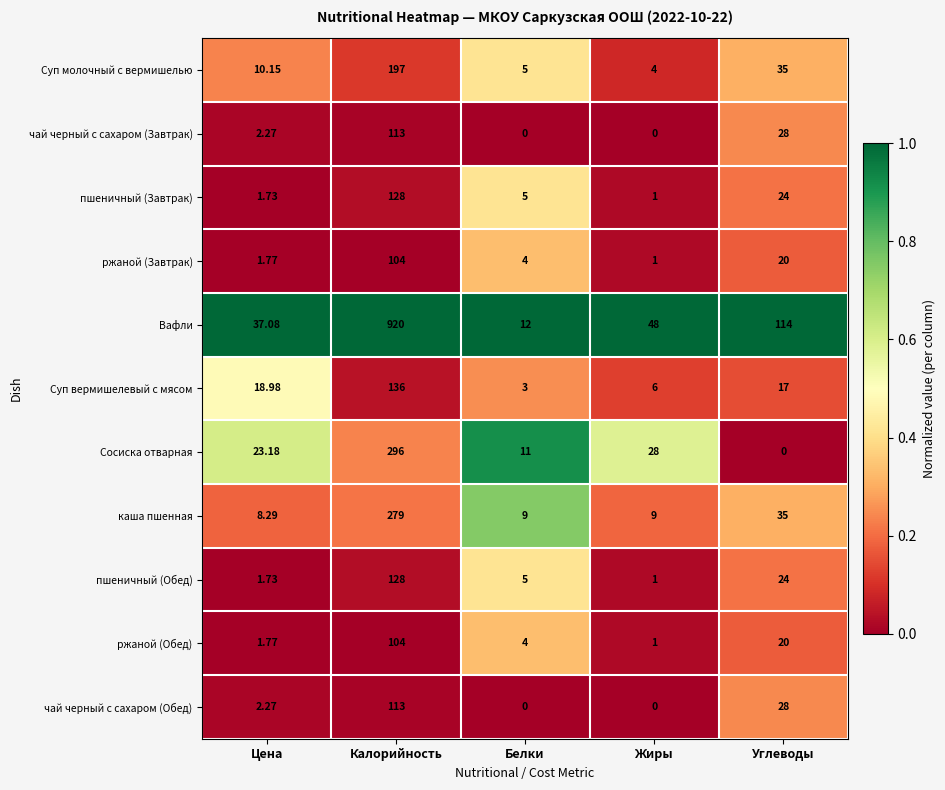

Which series has the largest total across all categories?

Вафли